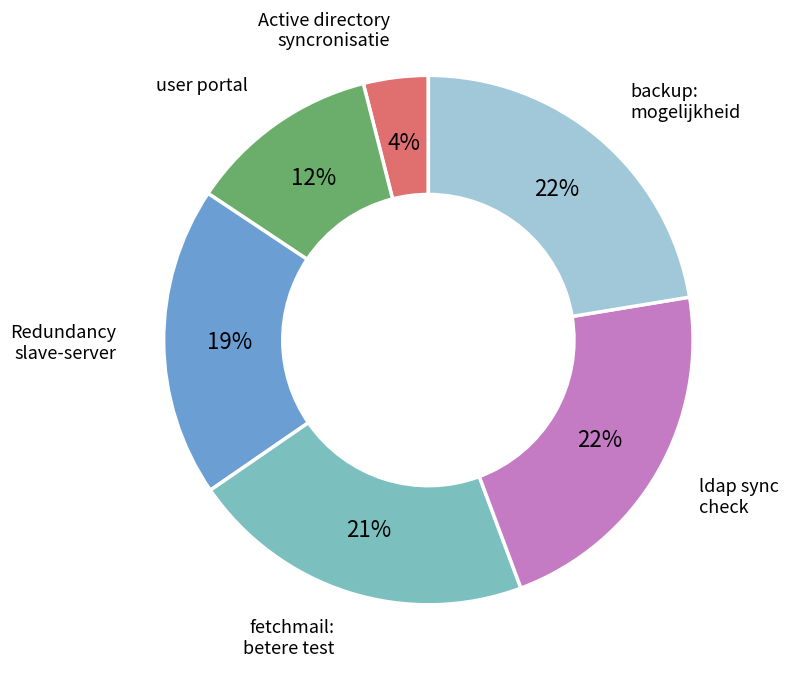

Which has a higher value, backup: mogelijkheid or Redundancy slave-server?

backup: mogelijkheid